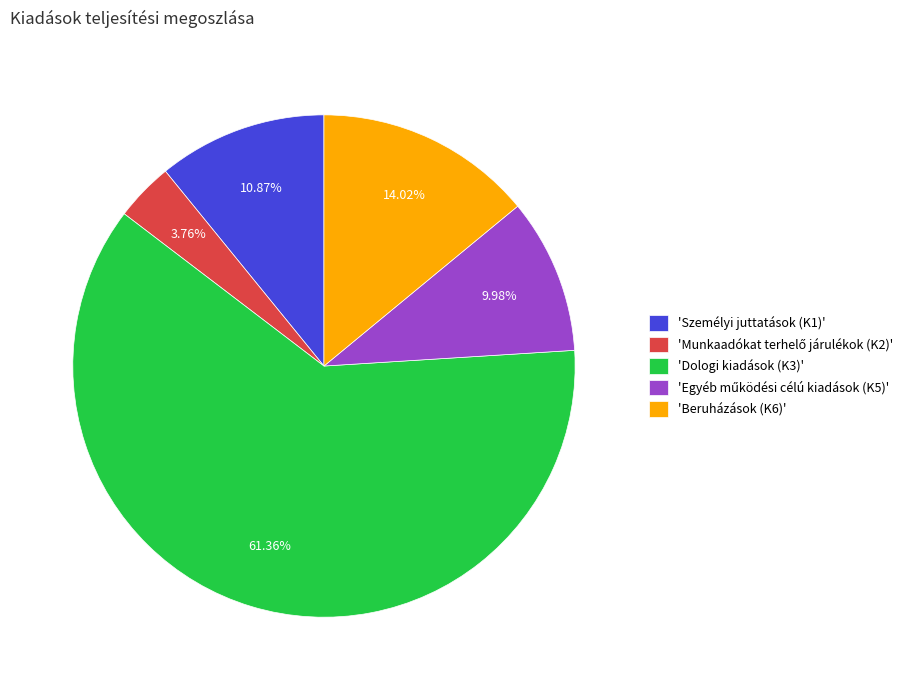

Does 'Beruházások (K6)' account for over 50% of the chart?

No